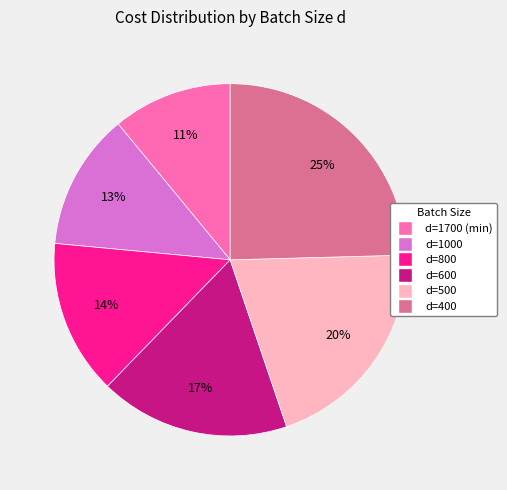

Does d=1000 represent more than half of the total?

No